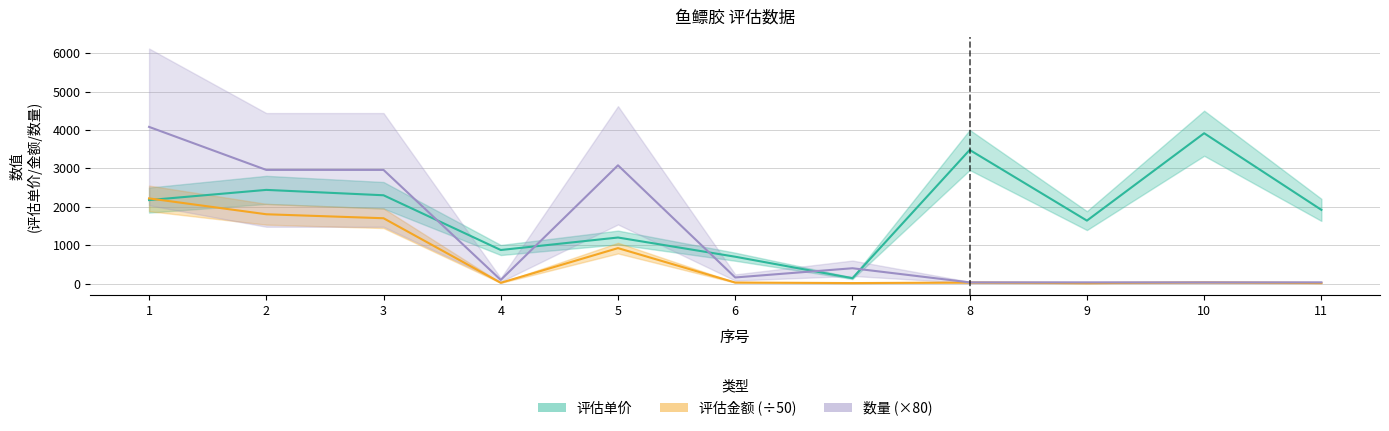

Rank the series by their maximum value, from highest to lowest.

数量, 评估单价, 评估金额